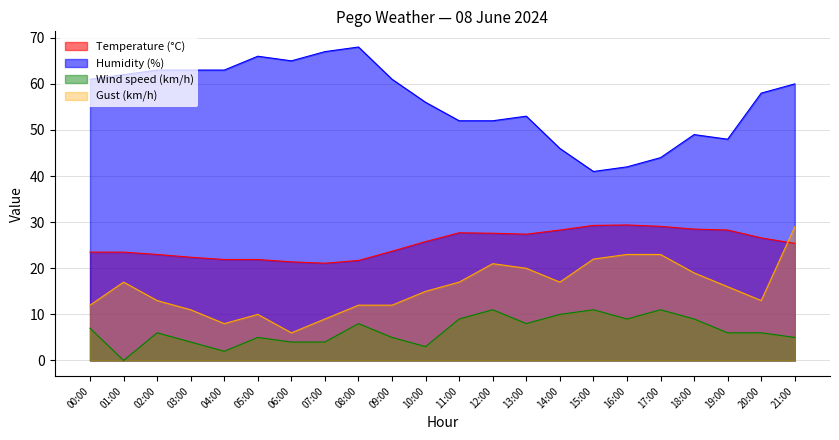

At which label does Temperature (°C) reach its minimum?

07:00